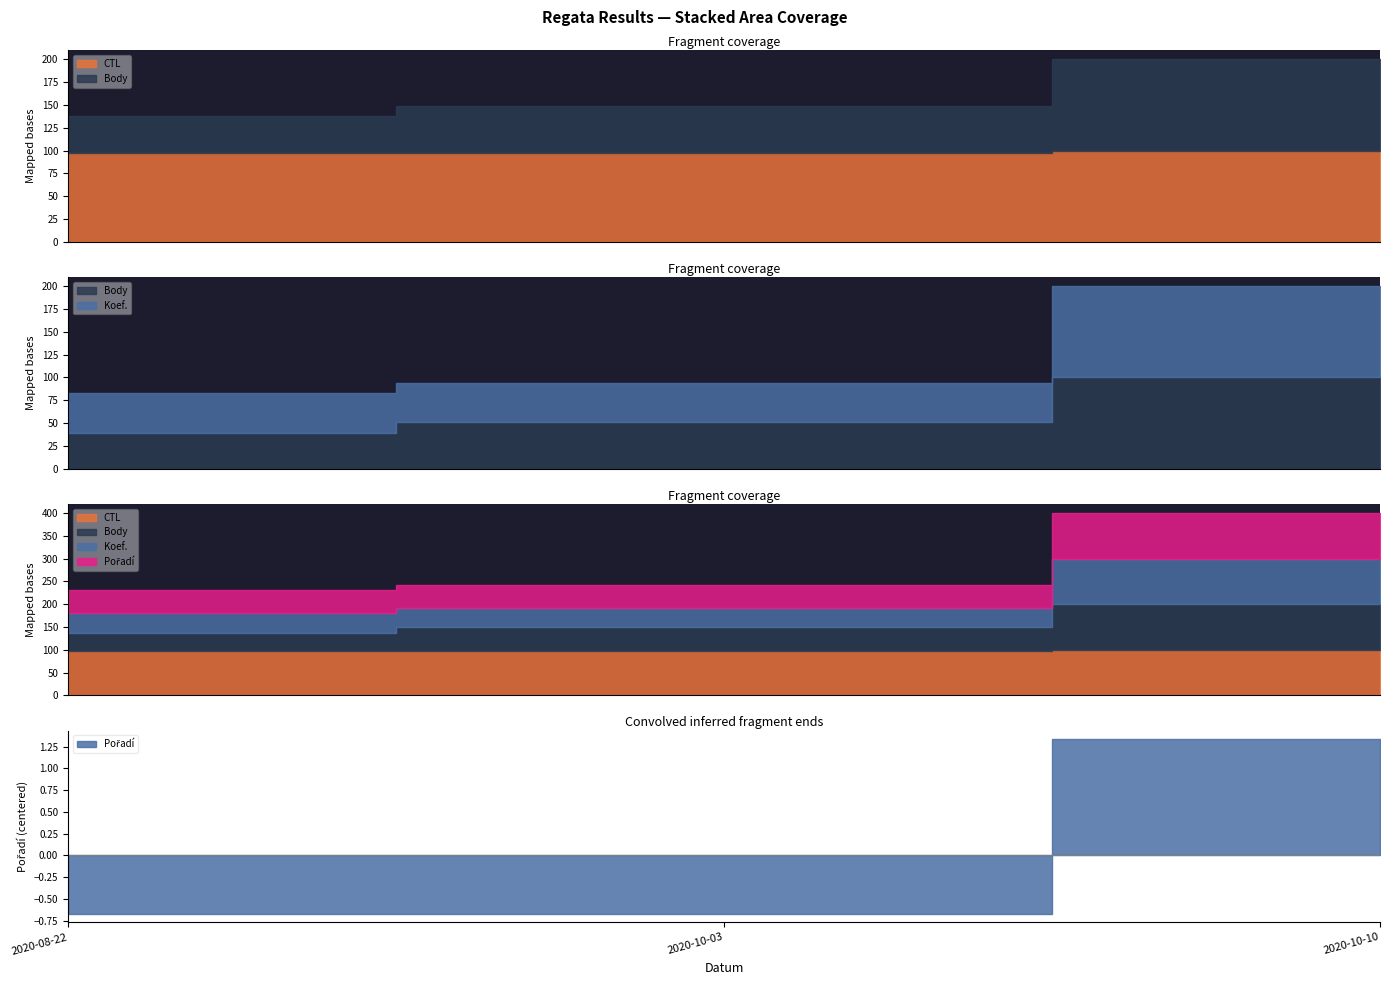

At which category is the sum across all series the highest?

2020-10-10